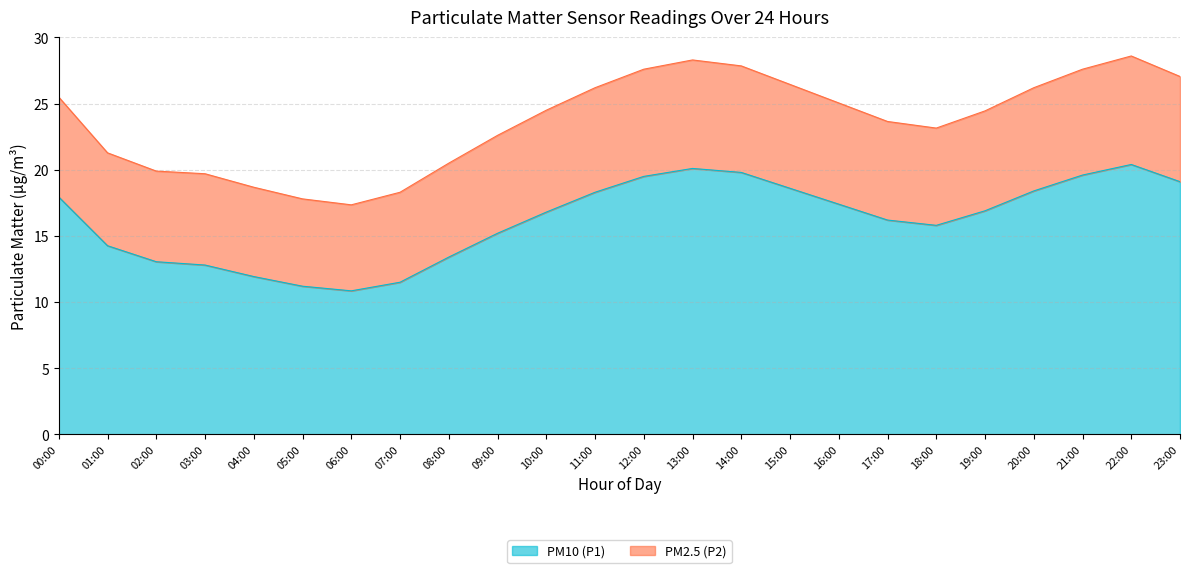

What is the average value of the PM2.5 (P2) series?

23.7